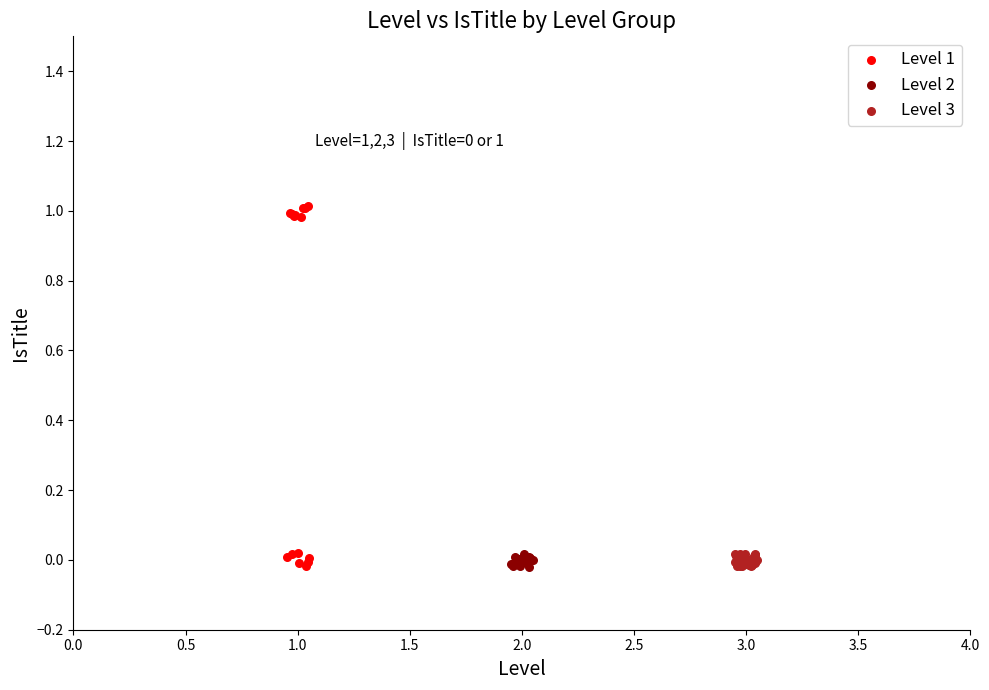

Which series has the widest spread of Y values?

Level 1